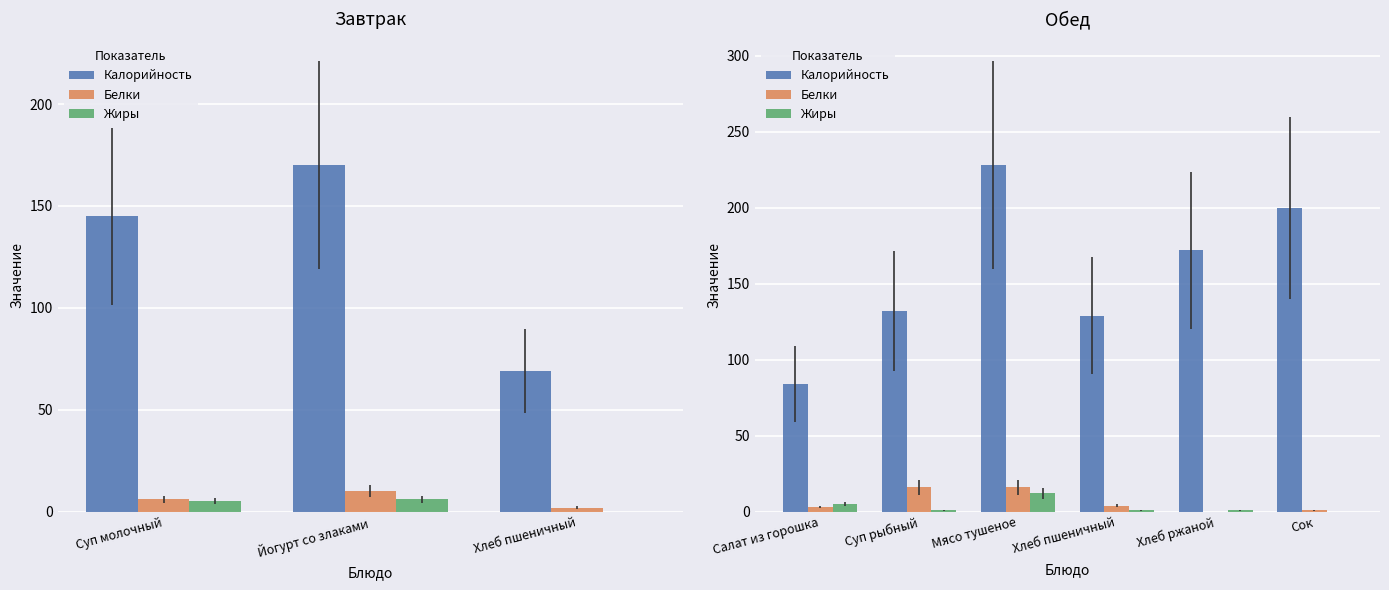

How many groups of bars are there?

6